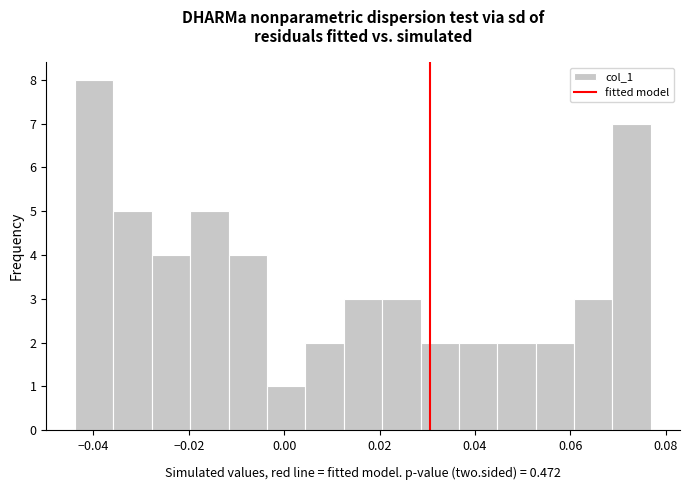

How tall is the bar that spans 0.028 to 0.036 on the x-axis? Neither the bar edges nor the heights are printed on the chart, so give them approximately, as read against the axes.

2